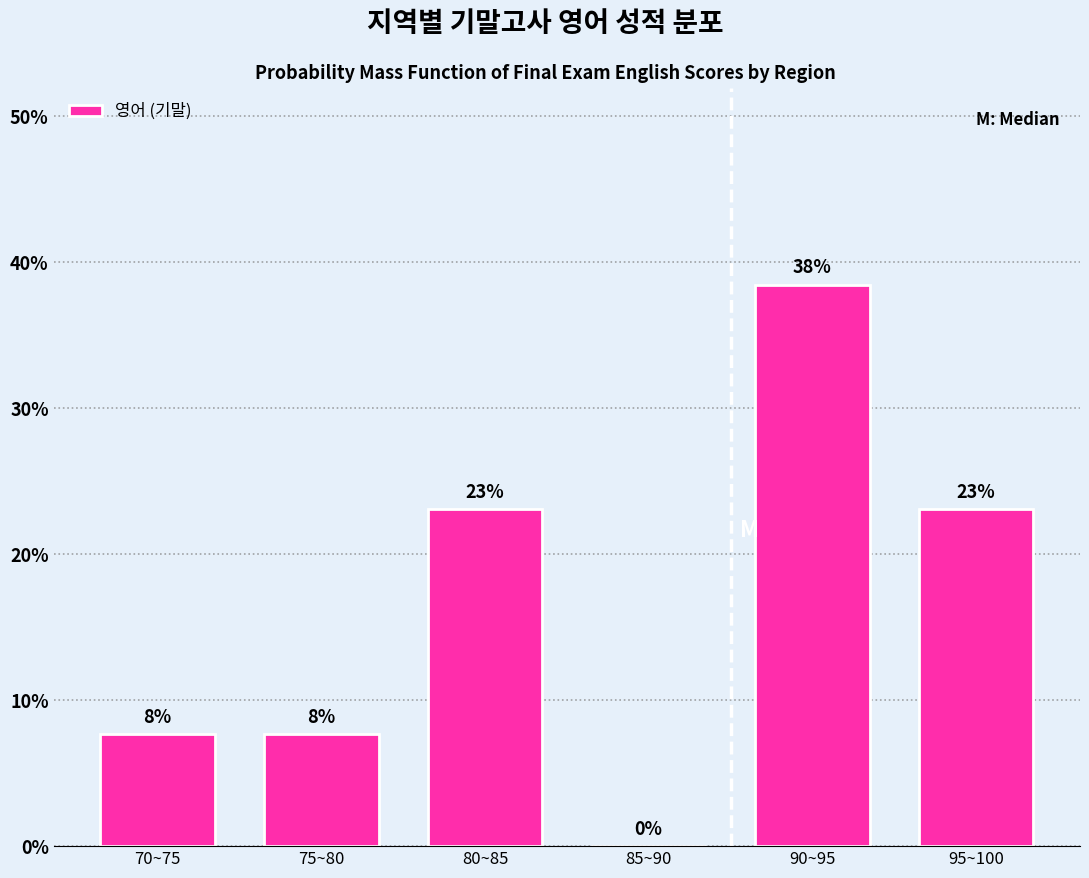

Is it true that the value at 90~95 is 38.5?

True